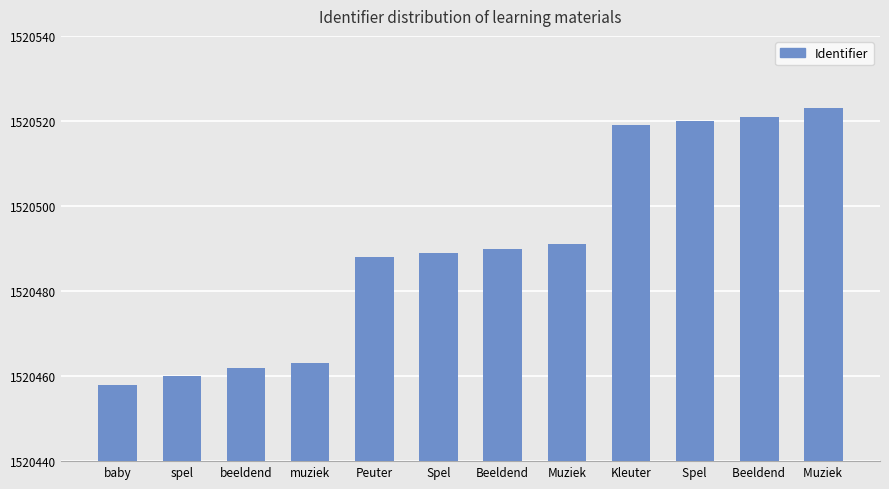

How many values are below 1520490?

6